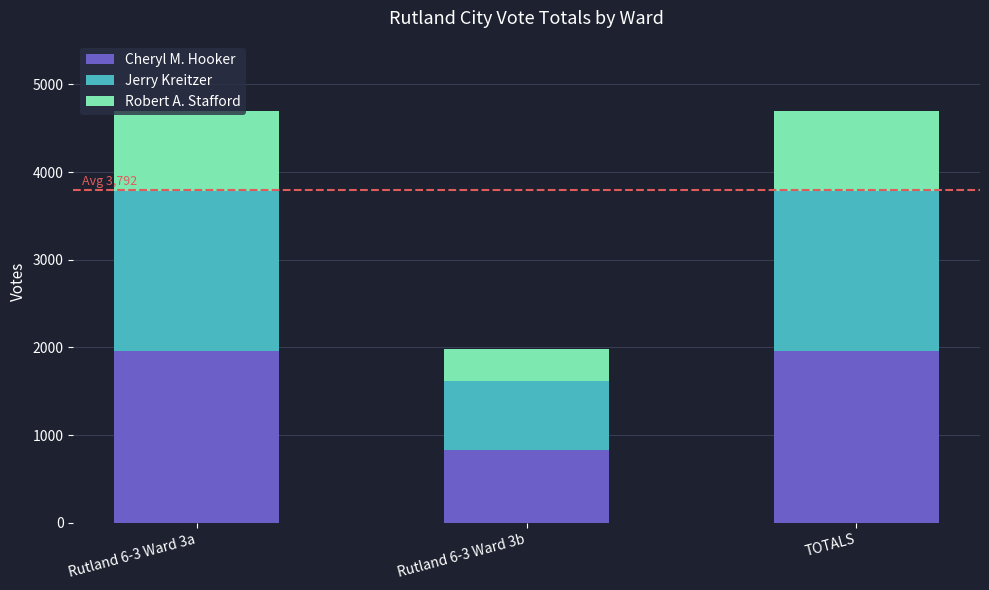

At which label does Cheryl M. Hooker reach its minimum?

Rutland 6-3 Ward 3b